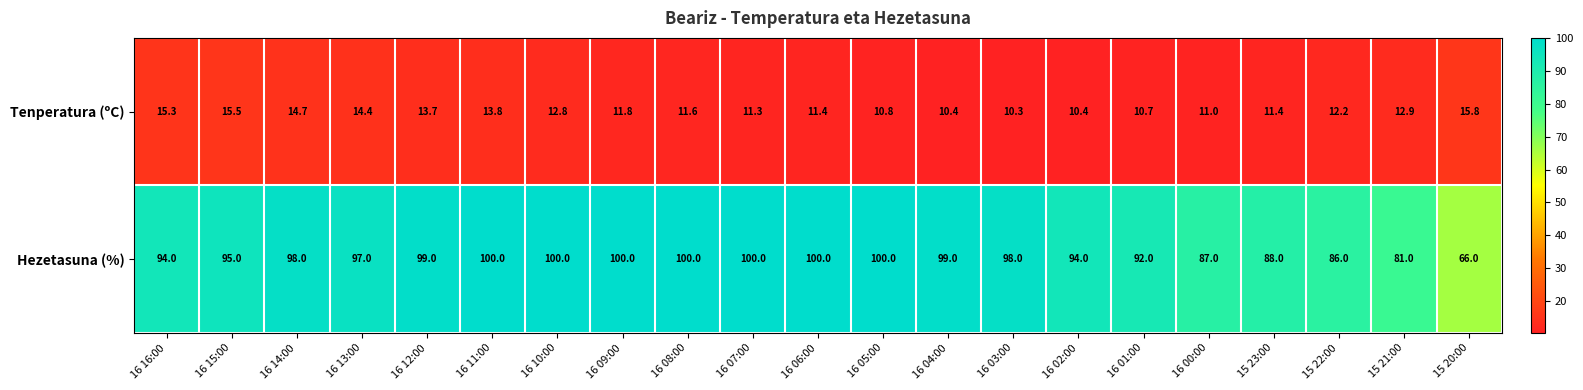

Where does the Tenperatura (ºC) series first go above 11?

16 16:00